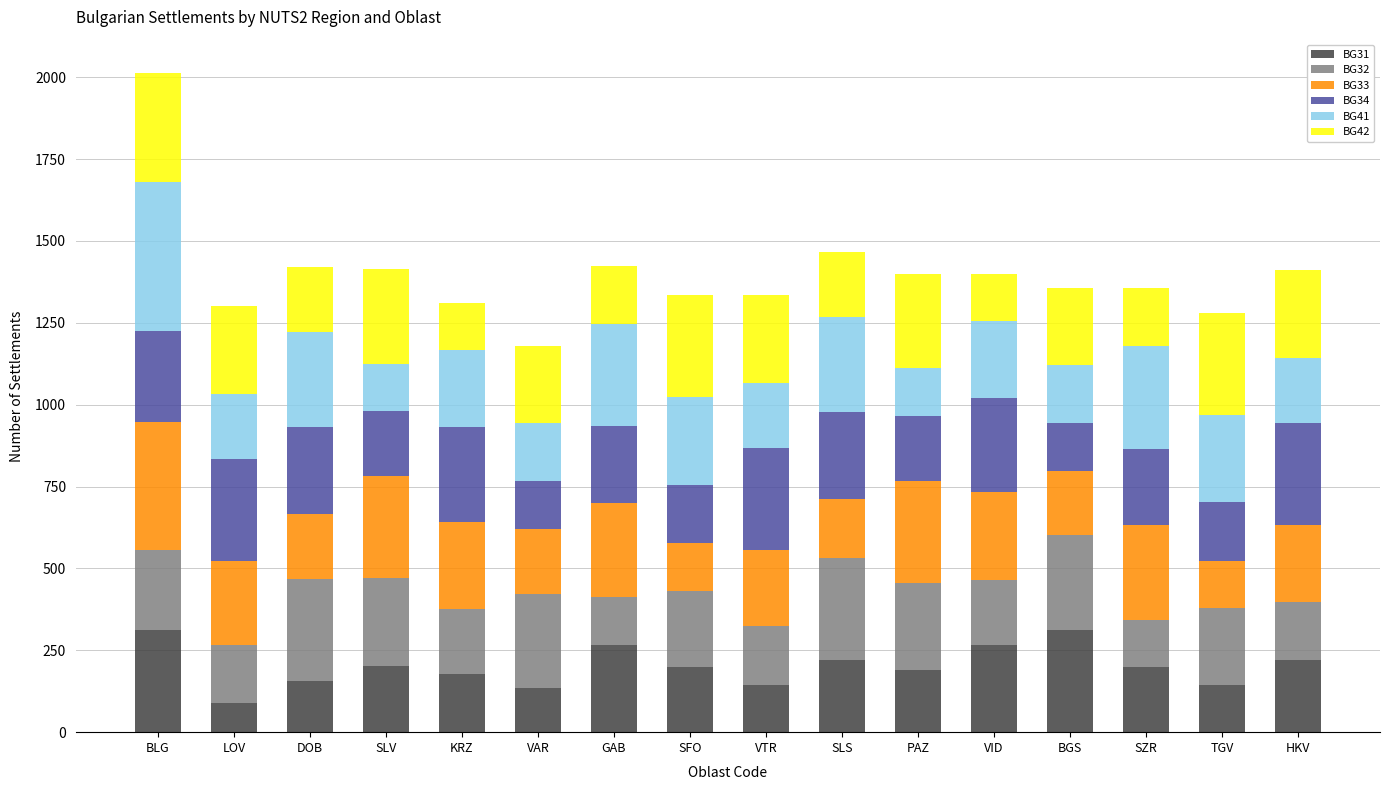

What is the total value across all series at BLG?

2014